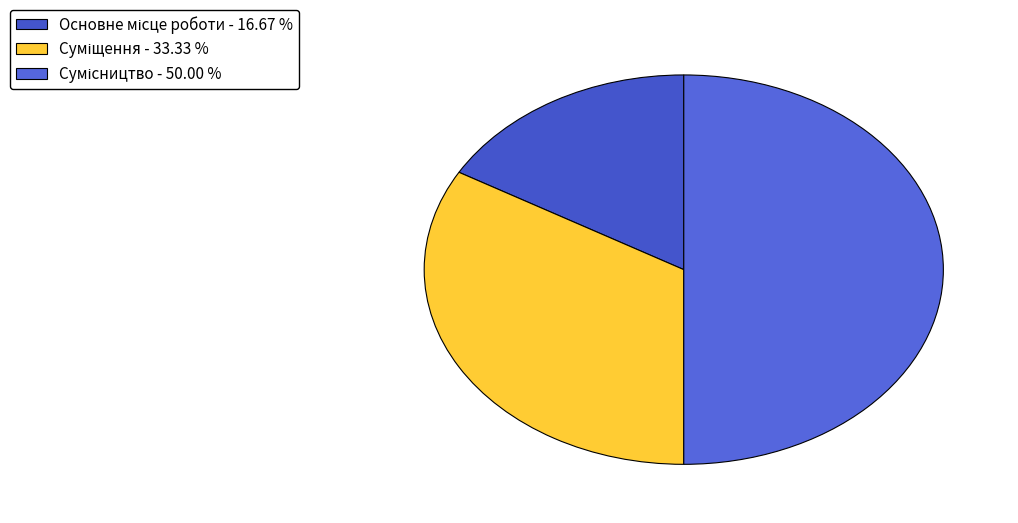

How many segments does this pie chart have?

3